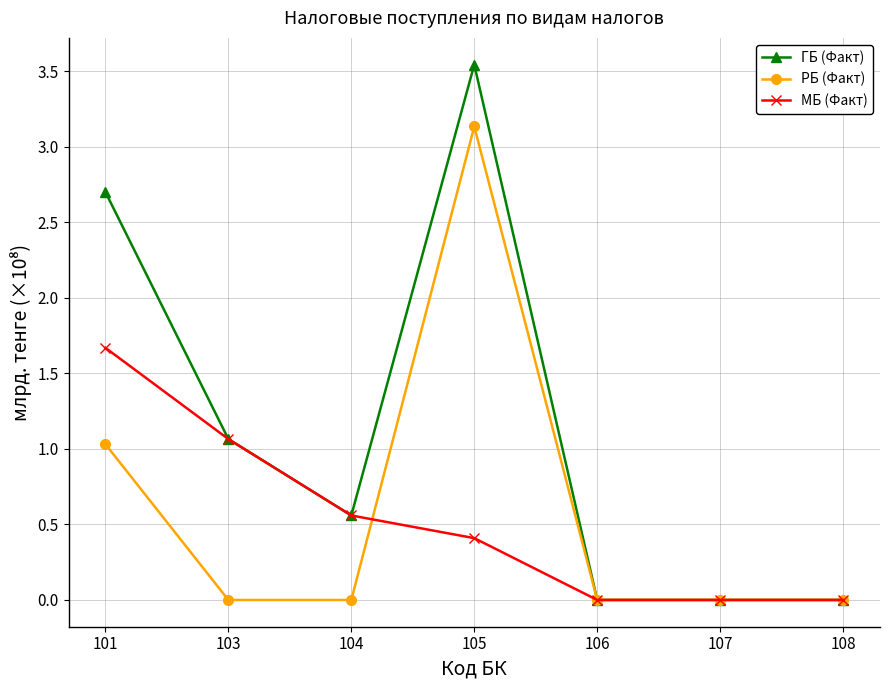

Is it true that РБ (Факт) equals 0.0 at 104?

True